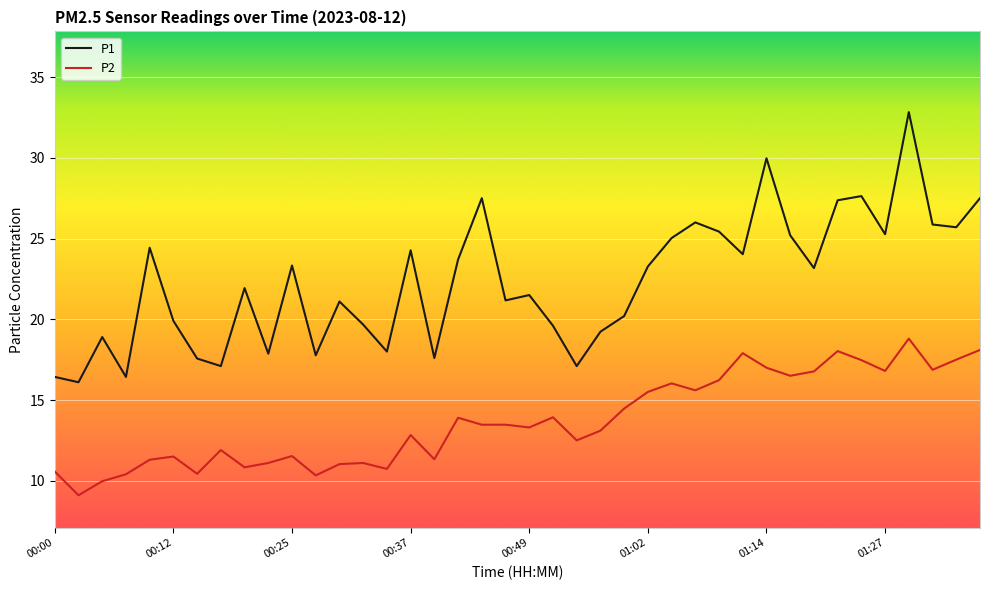

What is the maximum value shown in the chart?

32.8